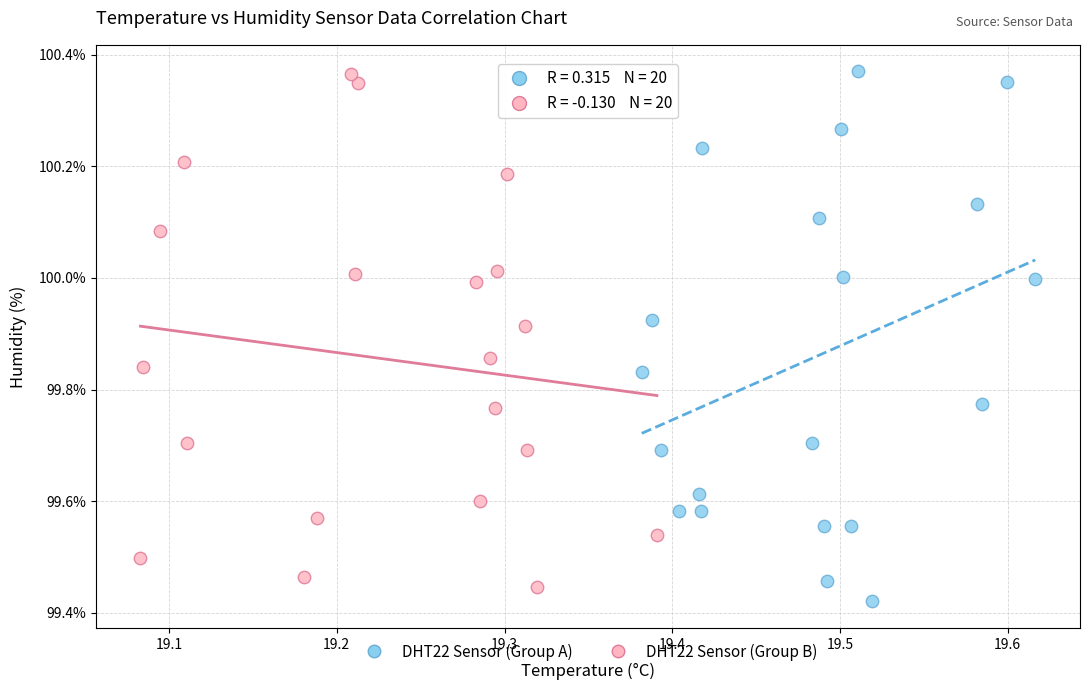

Which series has the widest spread of Y values?

DHT22 Sensor (Group A)